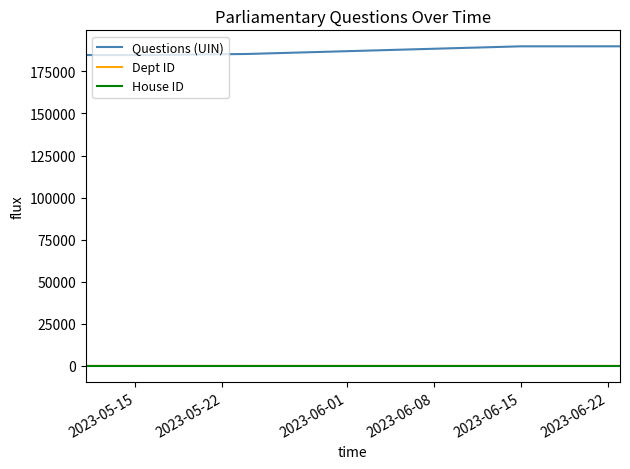

How many lines are shown in the chart?

3